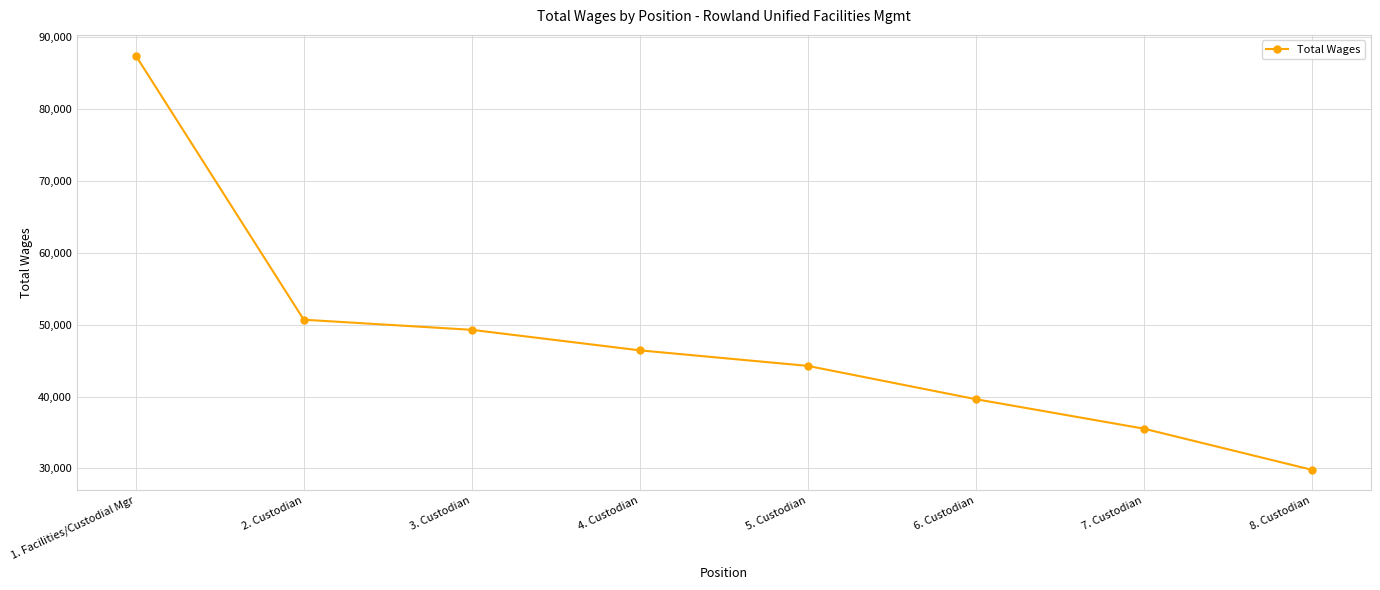

What is the label of the 6th point from the left?

6. Custodian